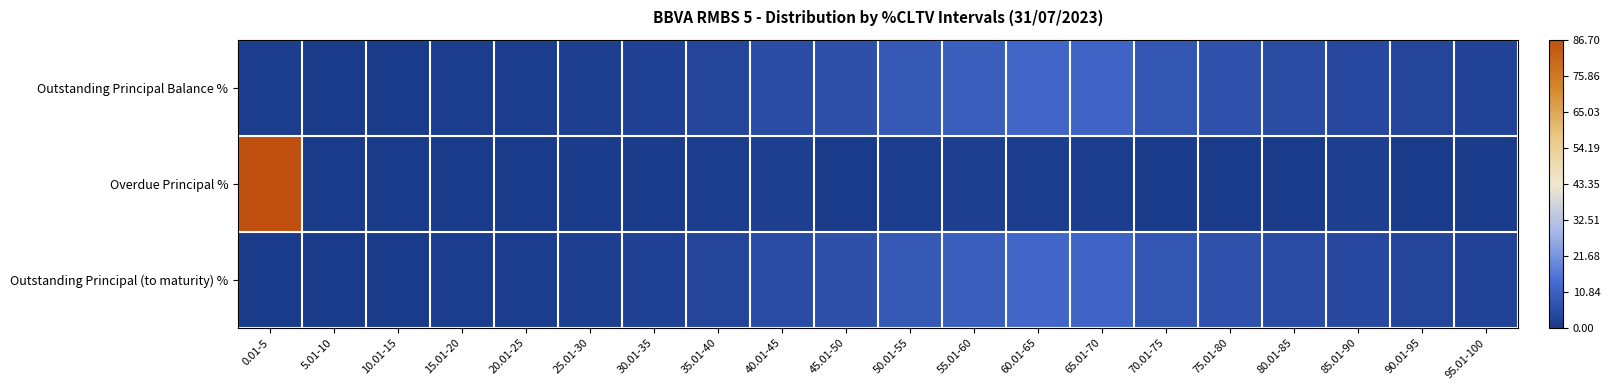

What is the spread (max minus min) of values at 70.01-75?

7.7